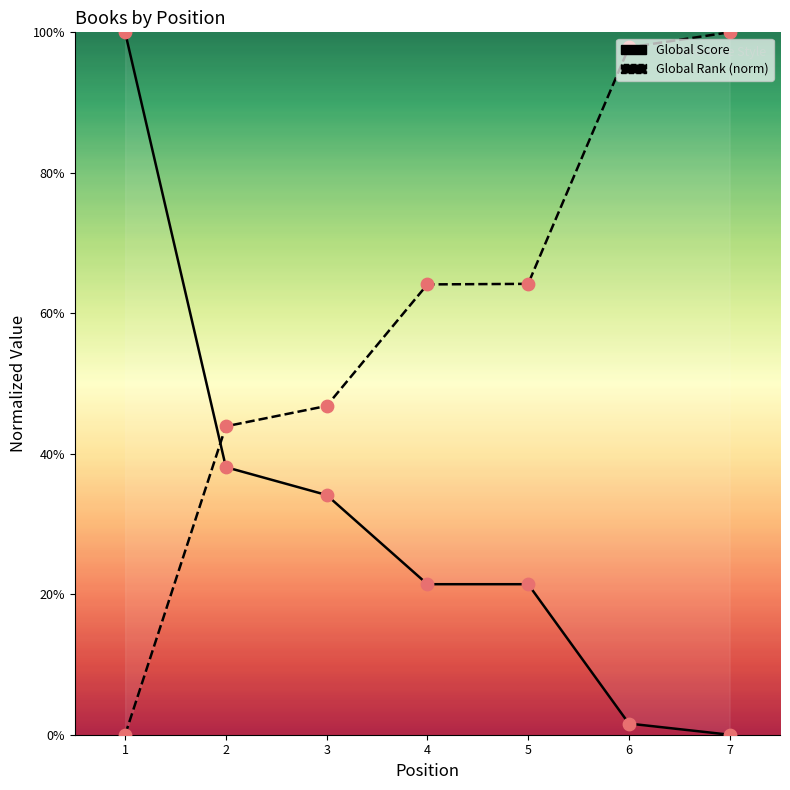

Which series reaches the maximum Y coordinate?

Global Score